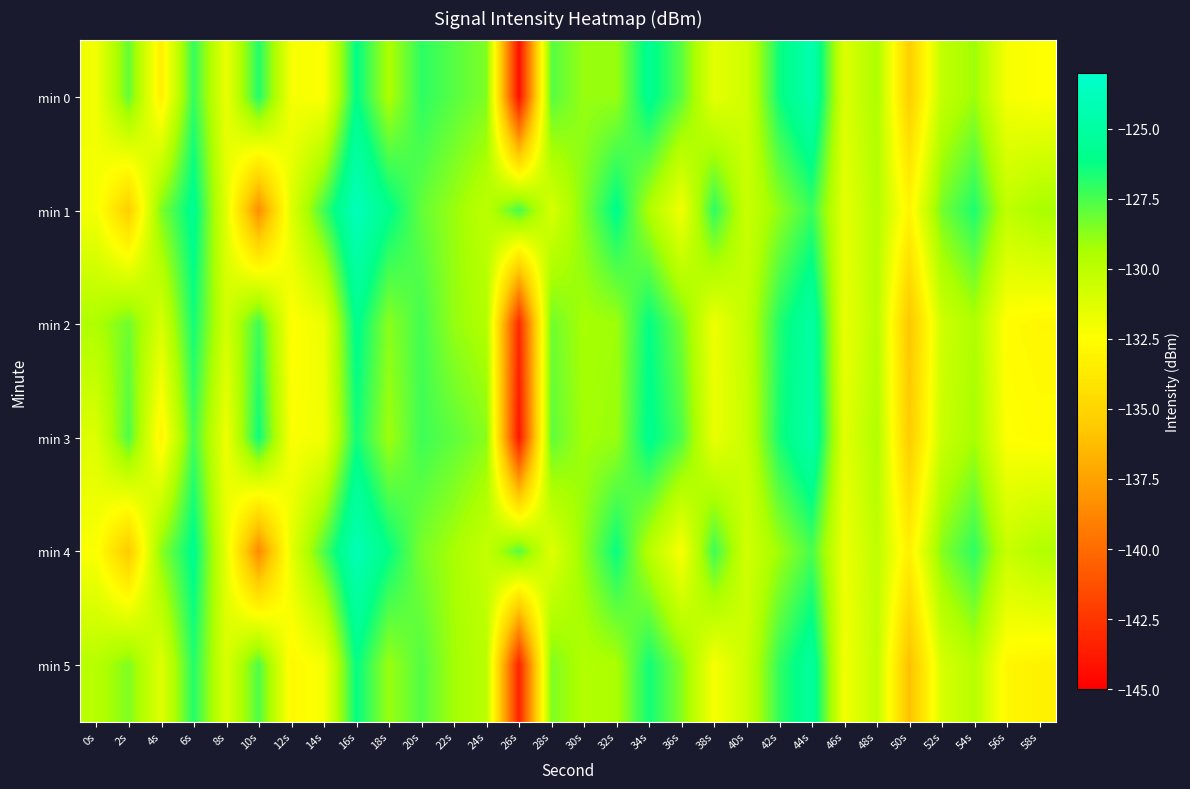

Which label corresponds to the smallest value in the chart?

26s